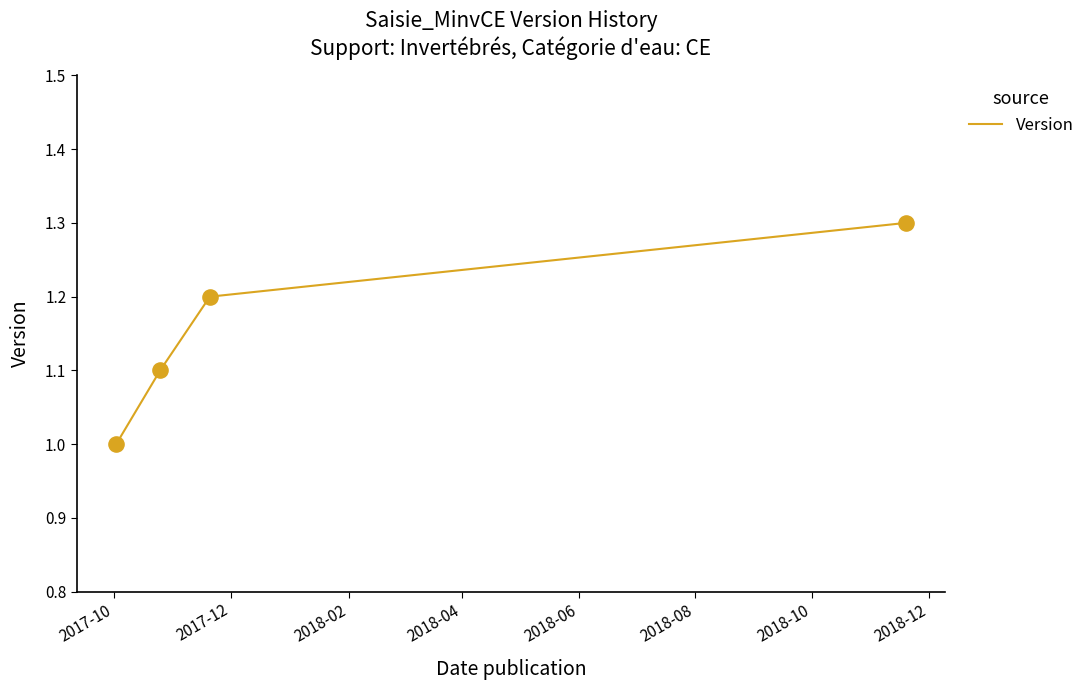

What is the difference between the maximum and minimum values?

0.3